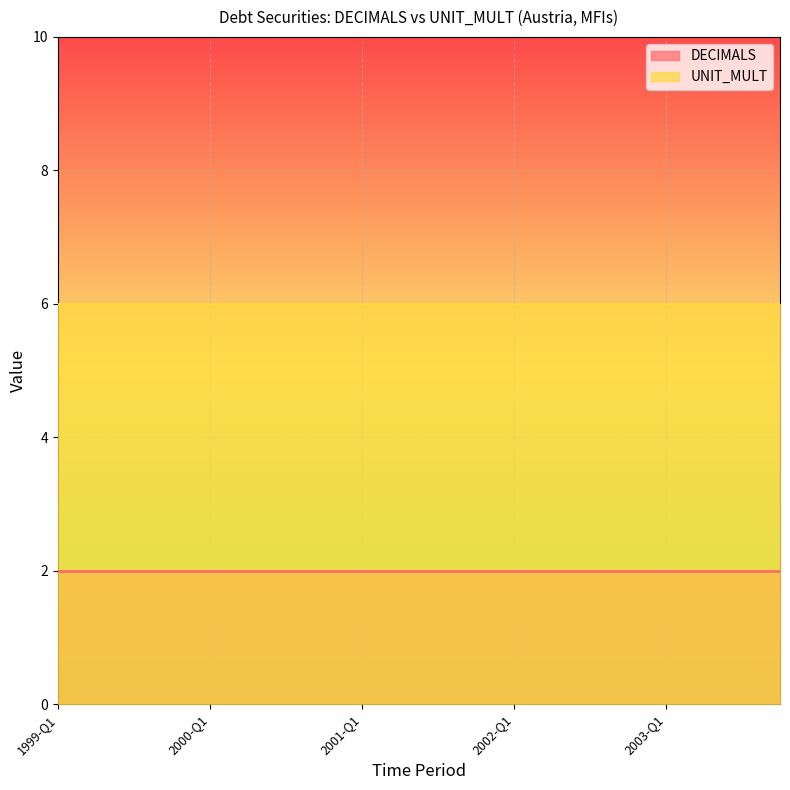

What is the approximate value of DECIMALS at 2000-Q2?

2